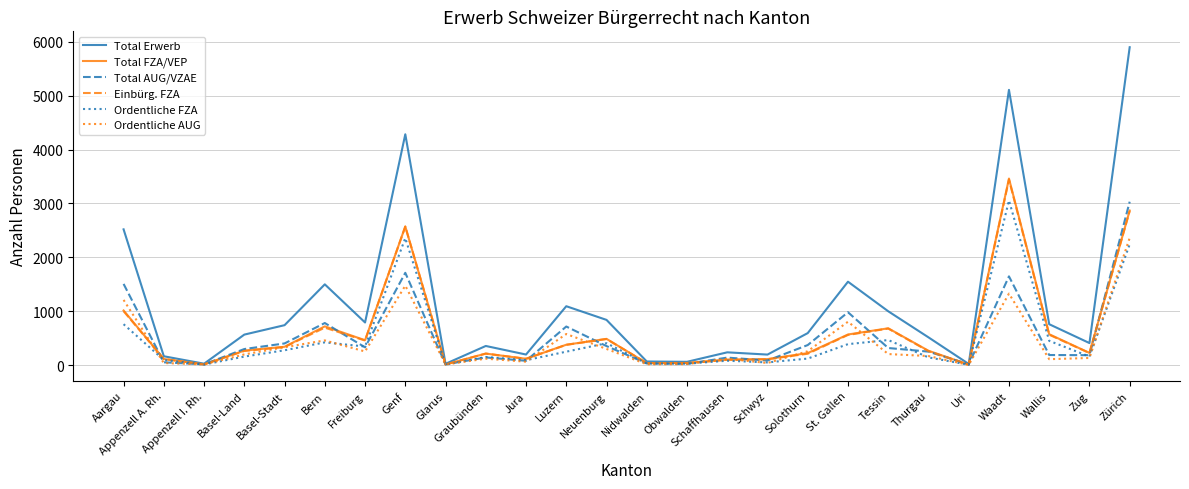

What is the maximum value shown in the chart?

5900